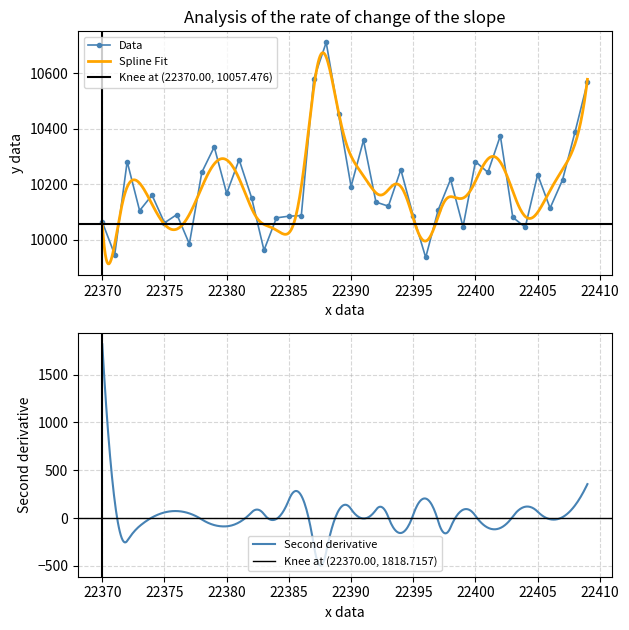

What is the lowest value of the Data series?

9936